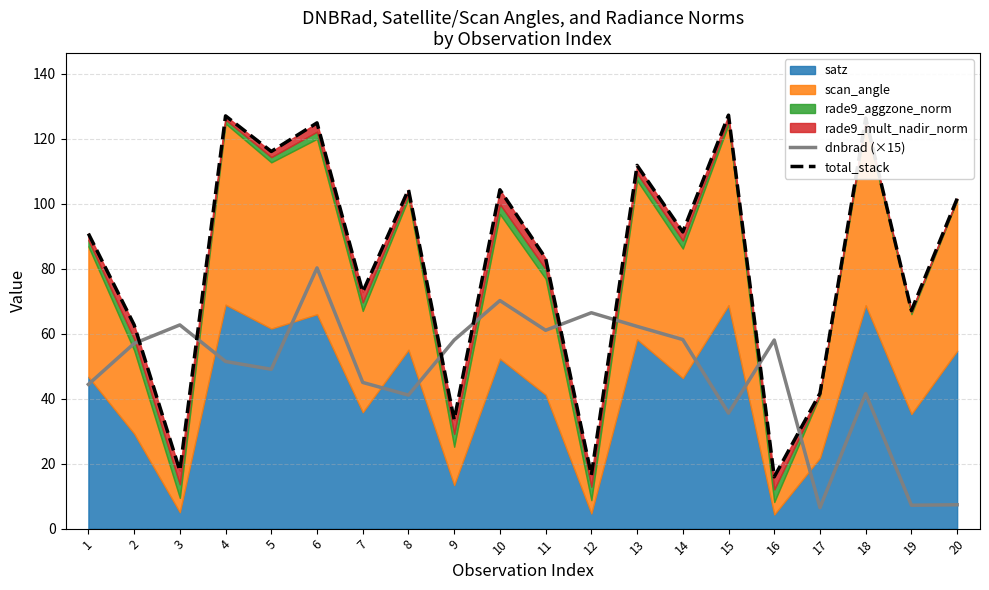

Is it true that dnbrad (×15) equals 21.3 at 4?

False